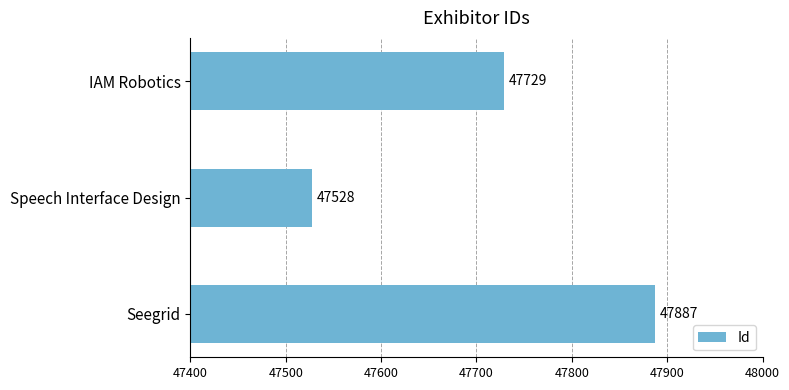

At which category does the chart reach its peak across all series?

Seegrid